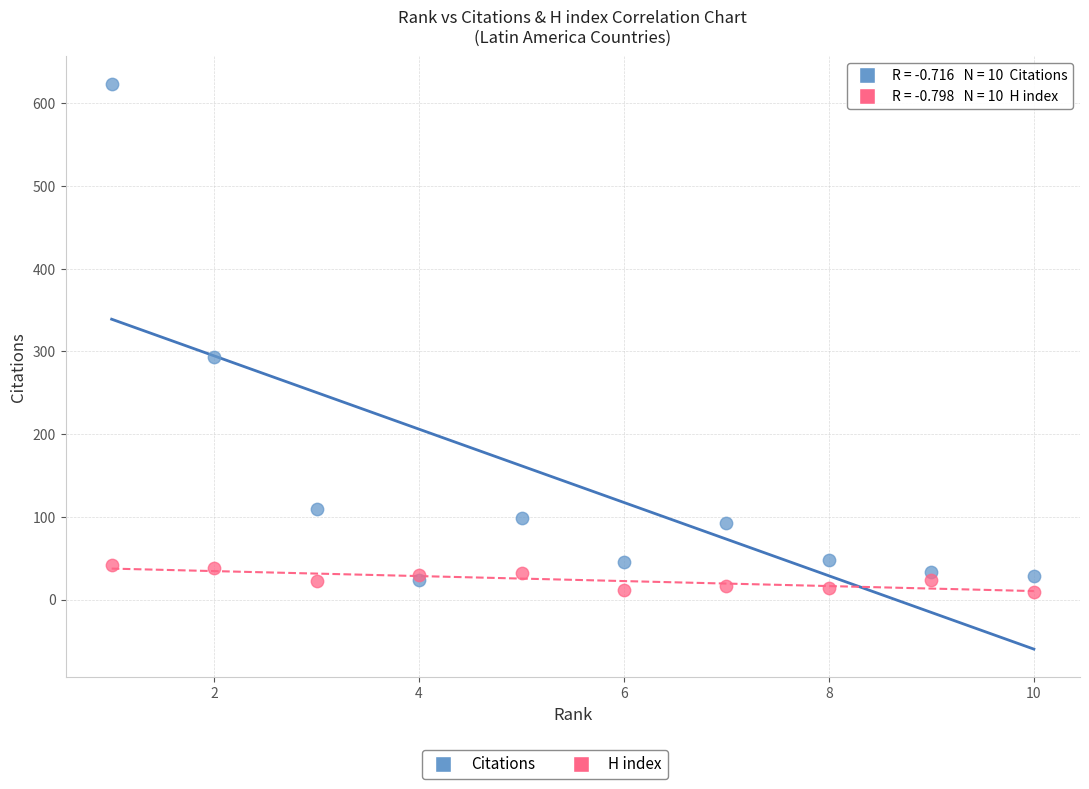

Which series reaches the minimum Y coordinate?

H index